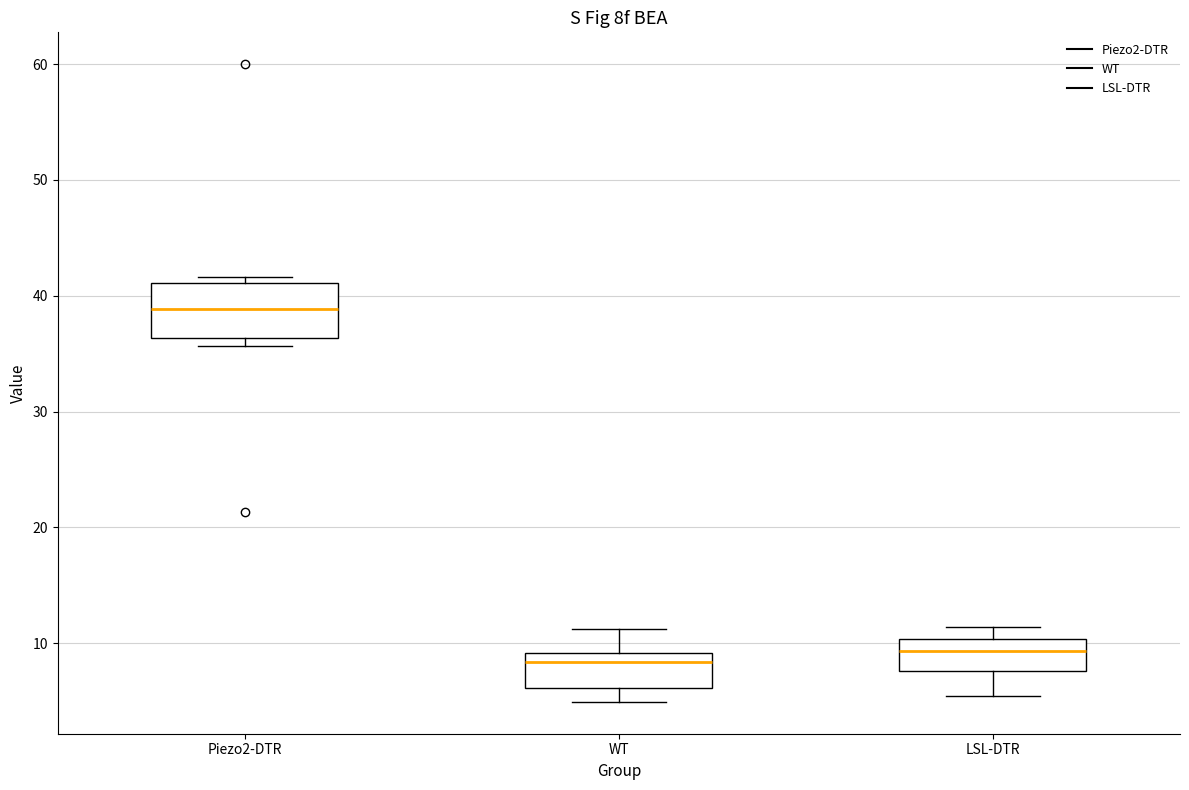

Reading left to right, transcribe this box plot: for each box, give where its median line is, the range the box spans, and where its two whiskers end, as read against the y-axis. The values are not printed on the chart, so give them approximately, as read against the axis.

Piezo2-DTR: median 39, box 36 to 41, whiskers 36 (just below the box's lower edge) to 42
WT: median 8, box 6 to 9, whiskers 5 to 11
LSL-DTR: median 9, box 8 to 10, whiskers 5 to 11